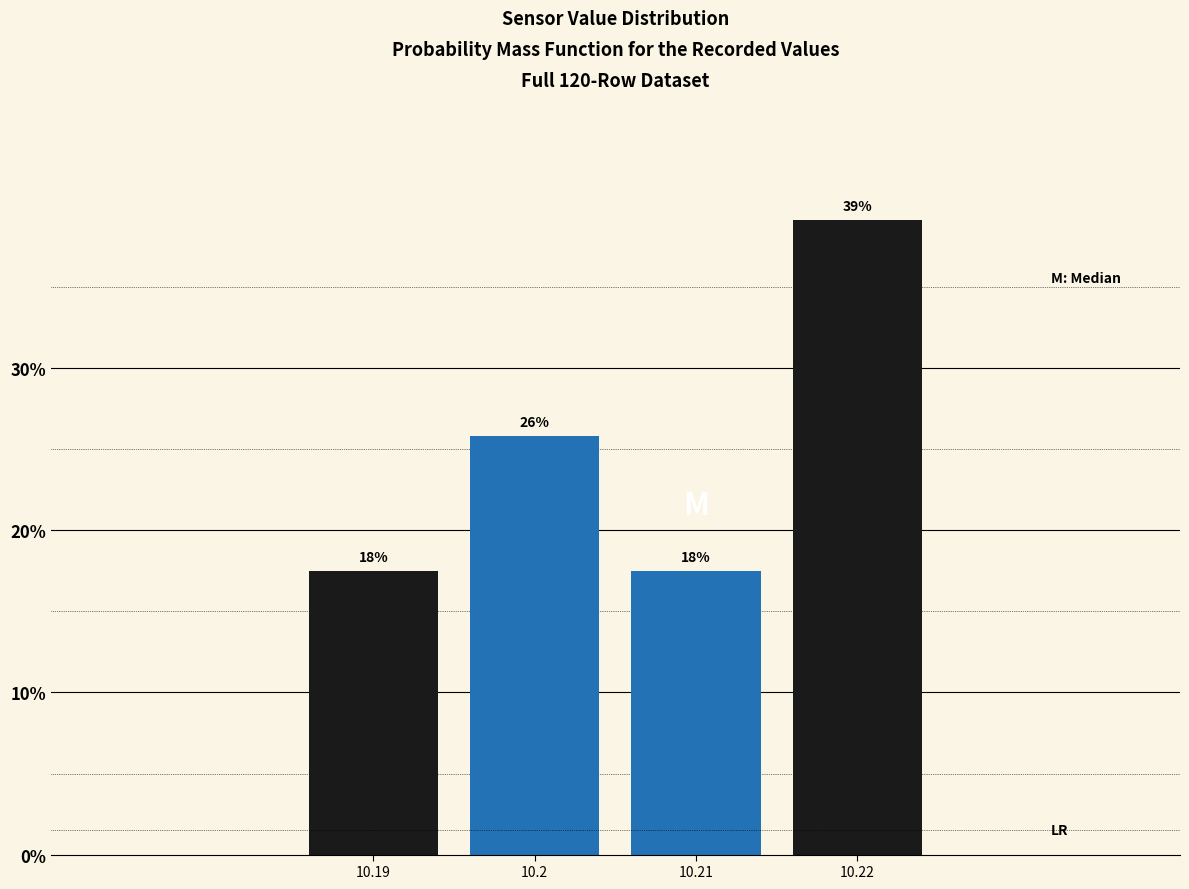

Does the chart contain any negative values?

No